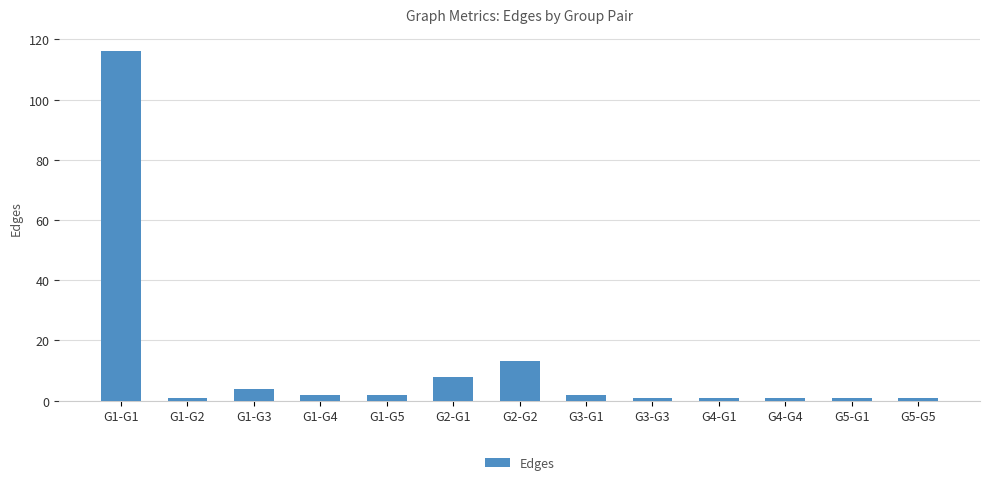

What position from the left is G3-G3?

9